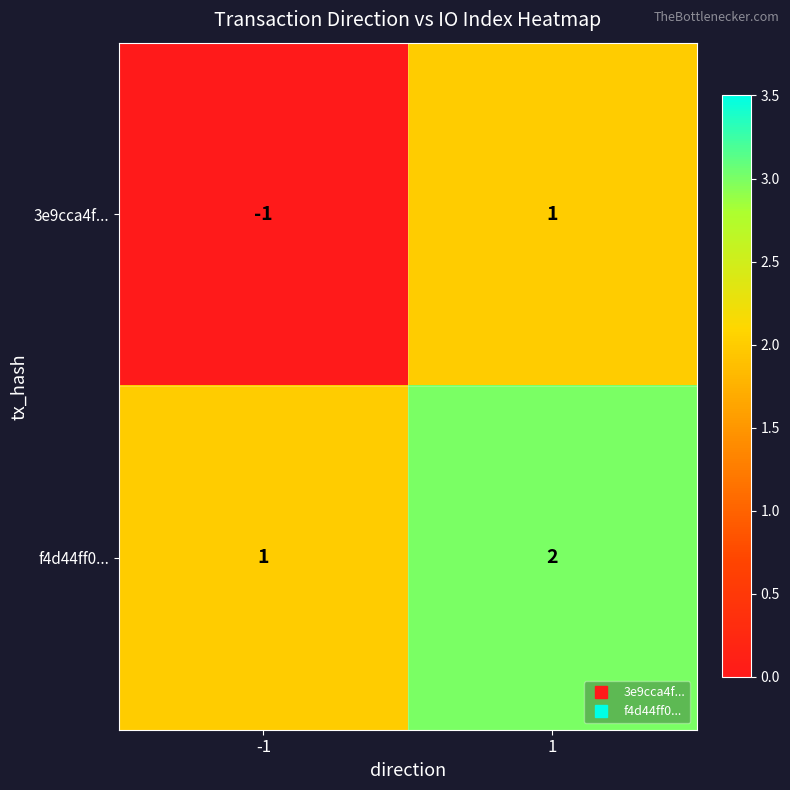

At -1, list the series in order from largest to smallest.

f4d44ff0..., 3e9cca4f...